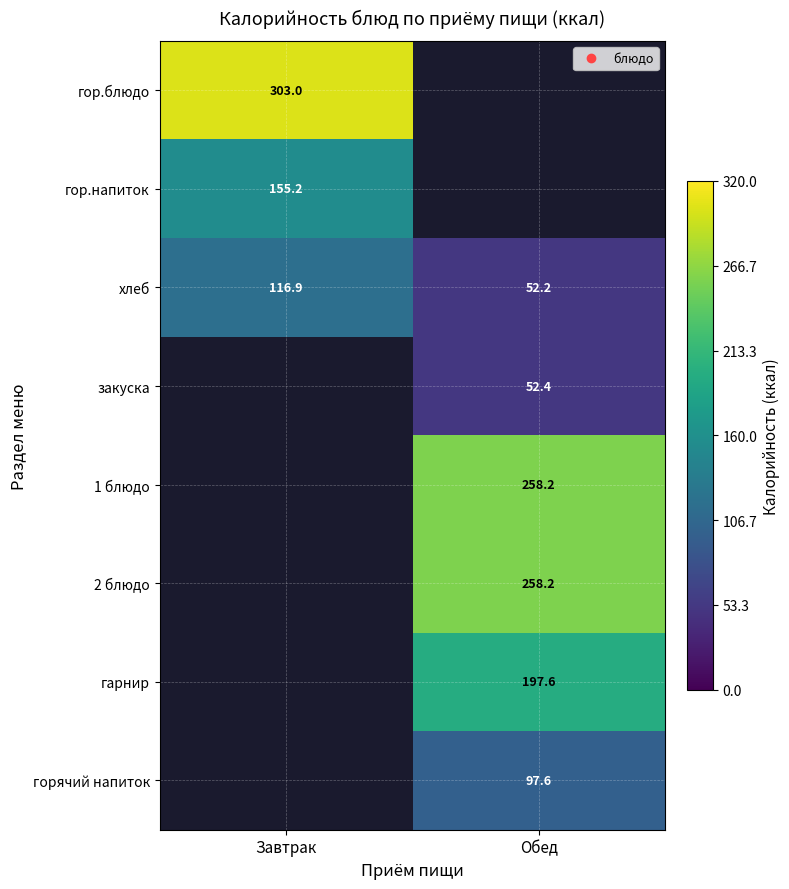

The горячий напиток series shows 175.2 at Обед. True or false?

False